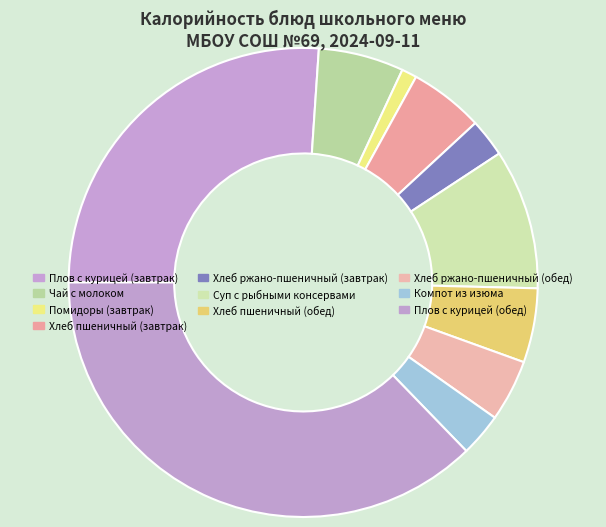

Which category has the smallest portion of the pie?

Помидоры (завтрак)